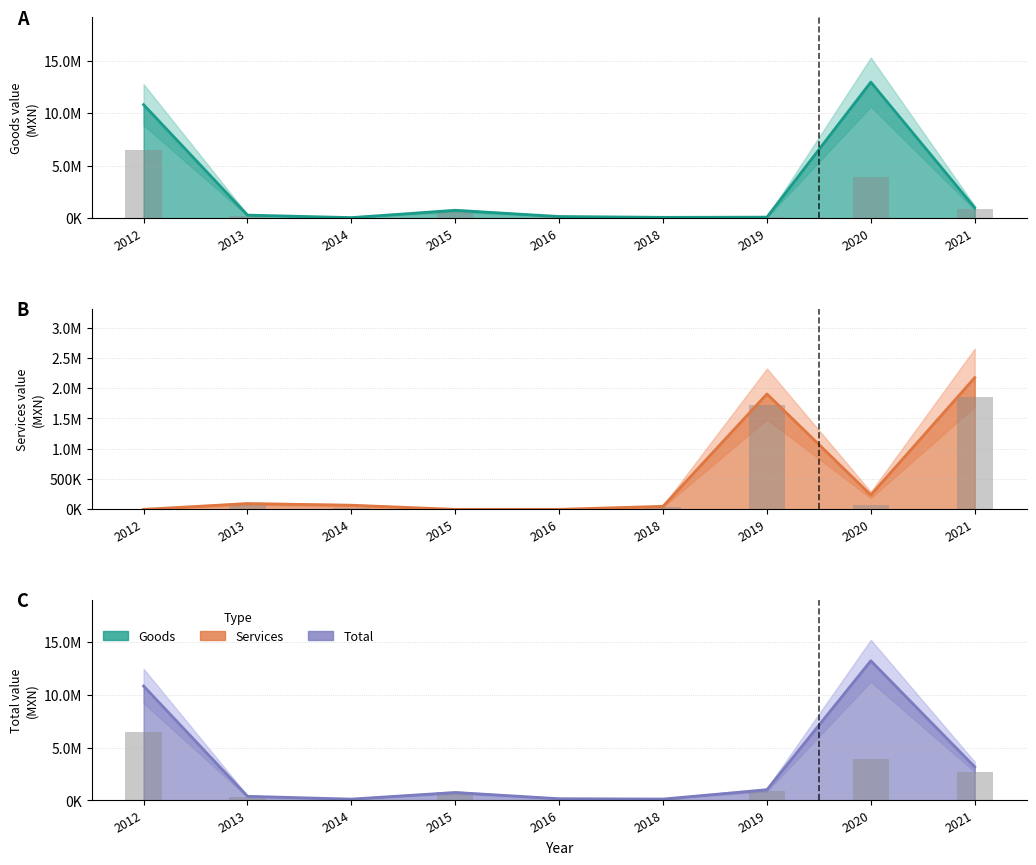

What are all the series names shown in the legend?

goods, services, total